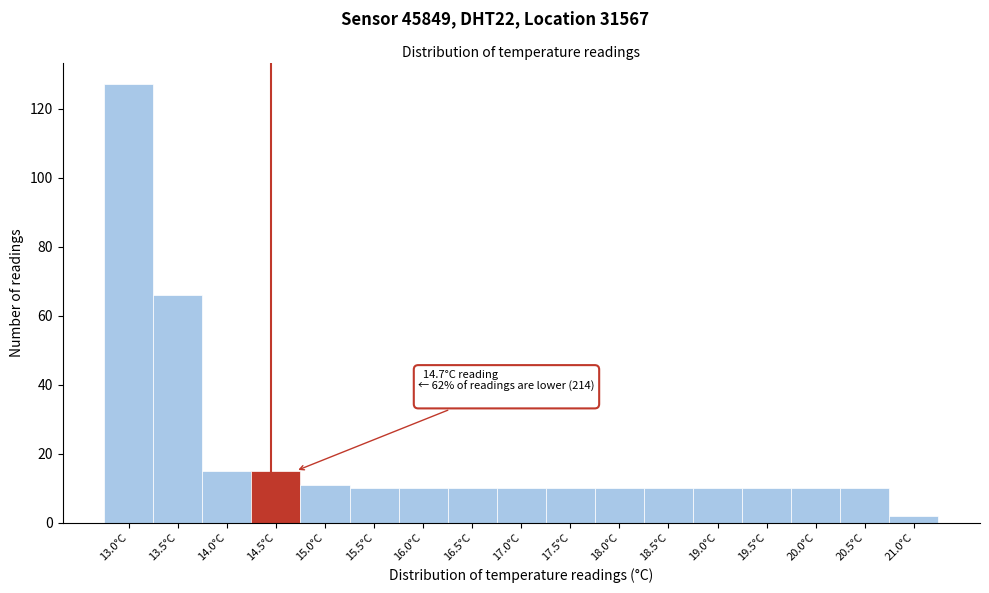

Reading left to right, transcribe all the data shown in this chart.

13.0°C=127	13.5°C=66	14.0°C=15	14.5°C=15	15.0°C=11	15.5°C=10	16.0°C=10	16.5°C=10	17.0°C=10	17.5°C=10	18.0°C=10	18.5°C=10	19.0°C=10	19.5°C=10	20.0°C=10	20.5°C=10	21.0°C=2